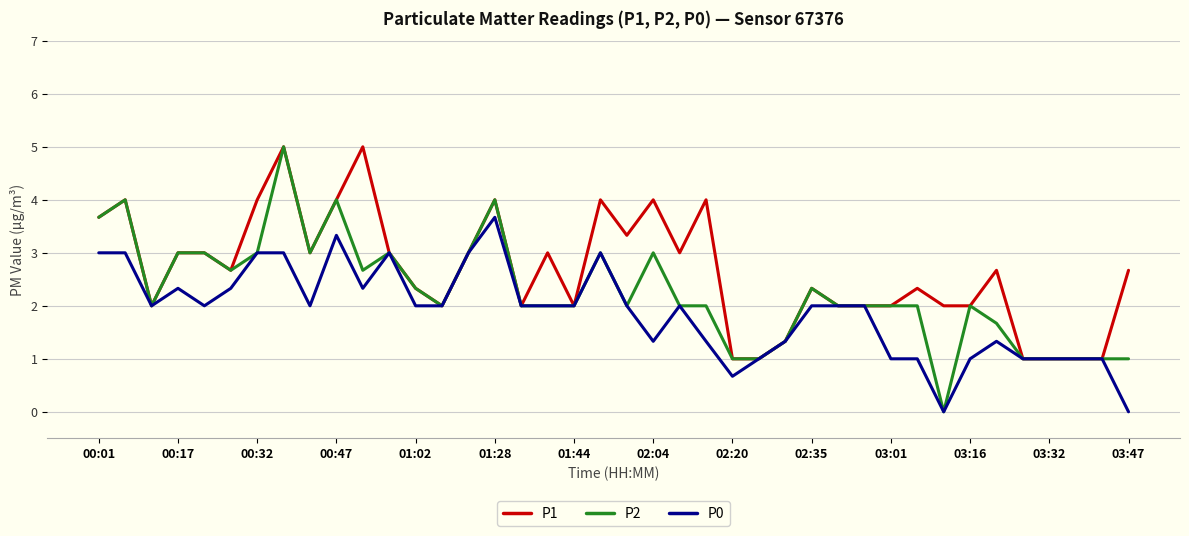

List the series in order of their overall mean, highest first.

P1, P2, P0